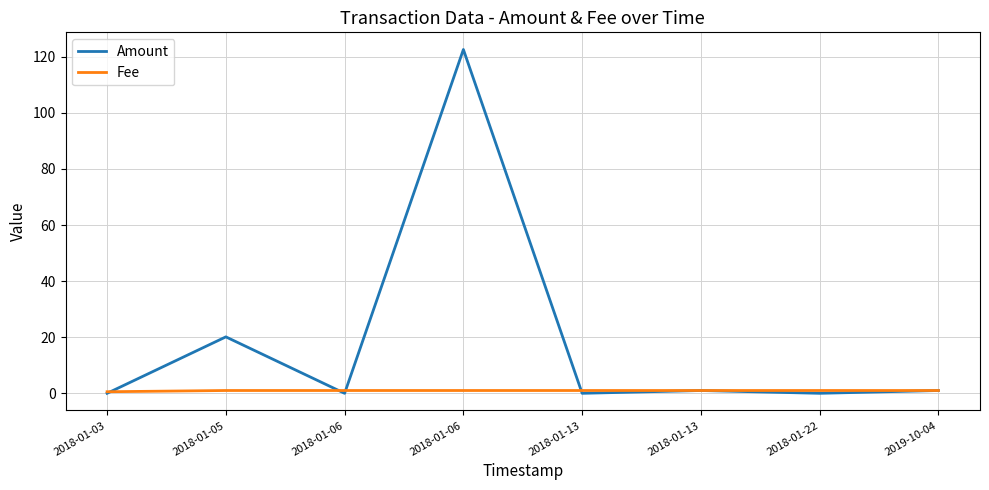

What value does the Fee series have at 2018-01-13?

1.0